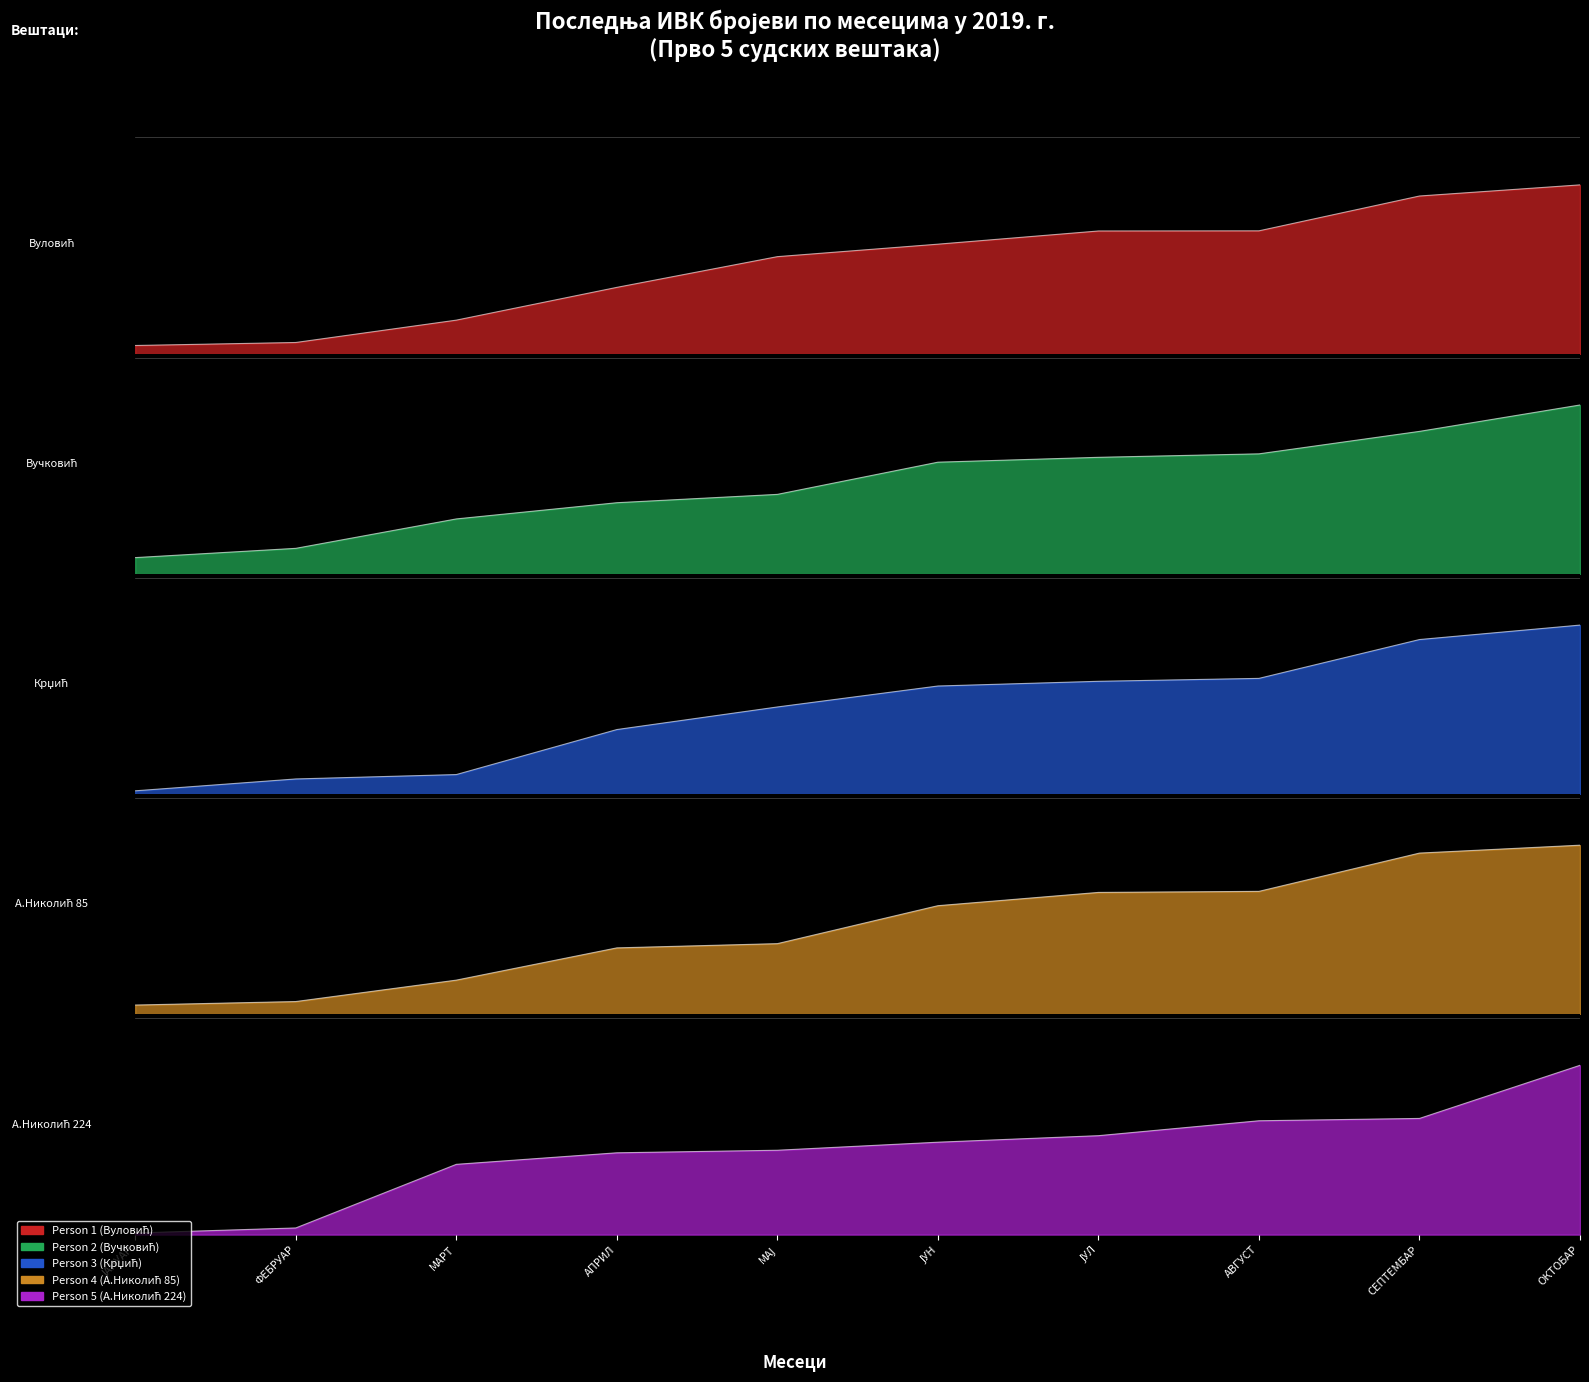

Which series changed the most between МАРТ and ОКТОБАР?

Person 3 (Крџић)